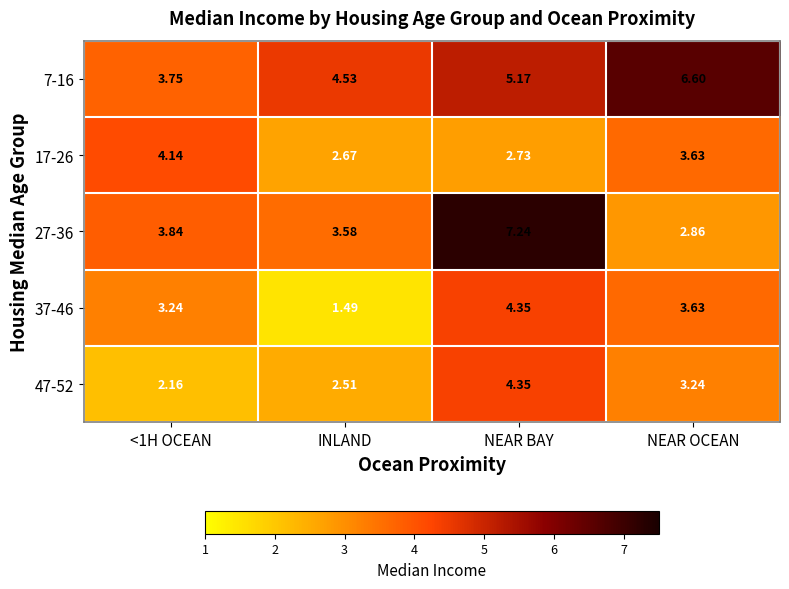

Which label corresponds to the smallest value in the chart?

INLAND